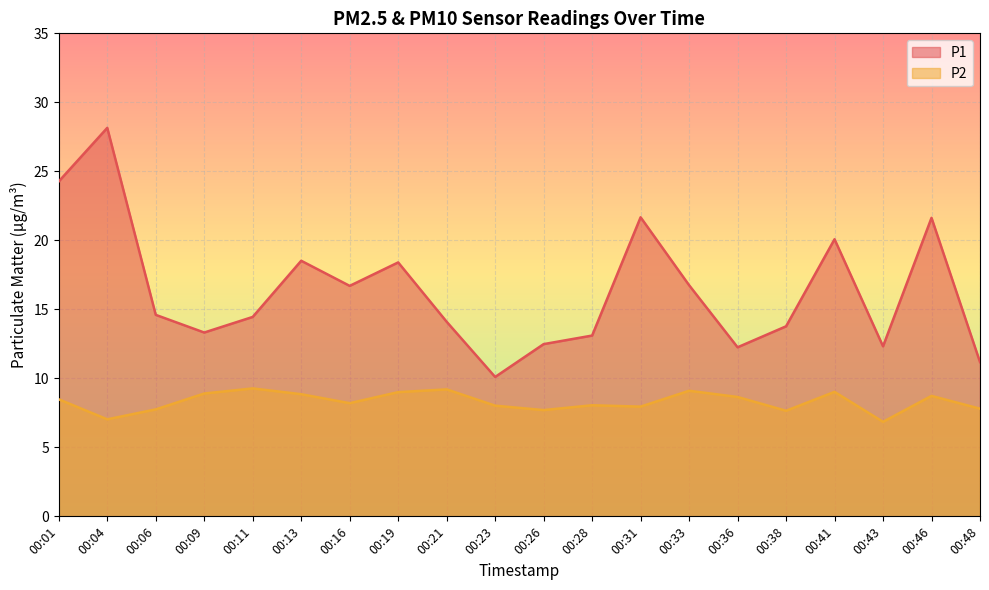

What is the difference between the maximum and minimum values in the P1 series?

18.0